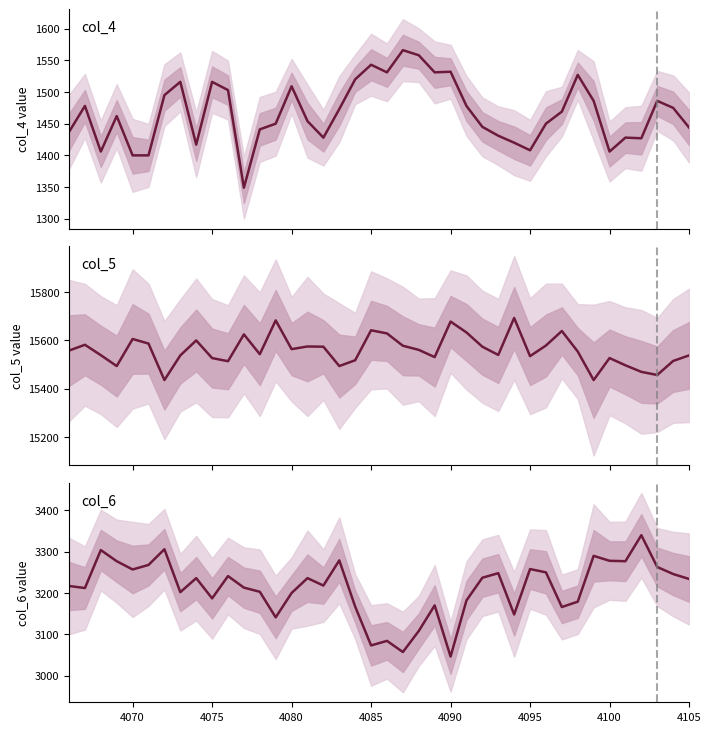

What is the minimum value for col_6?

3046